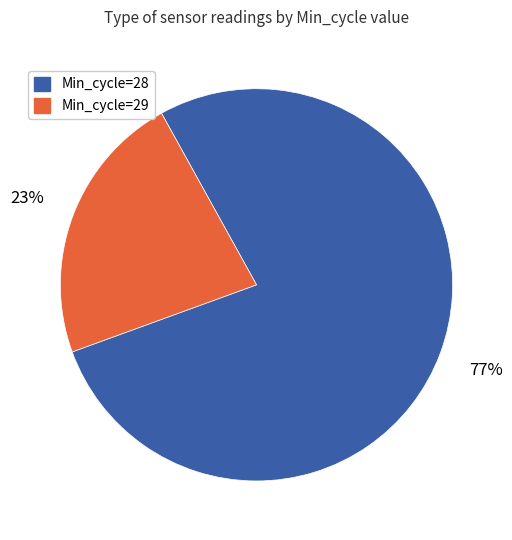

Is there any slice that represents more than half of the pie?

Yes